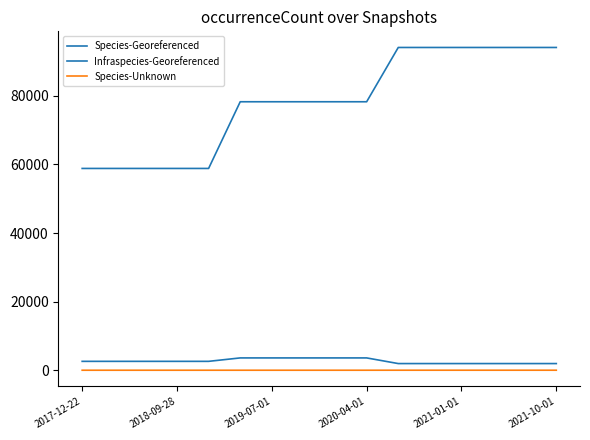

Does the chart have visible grid lines?

No